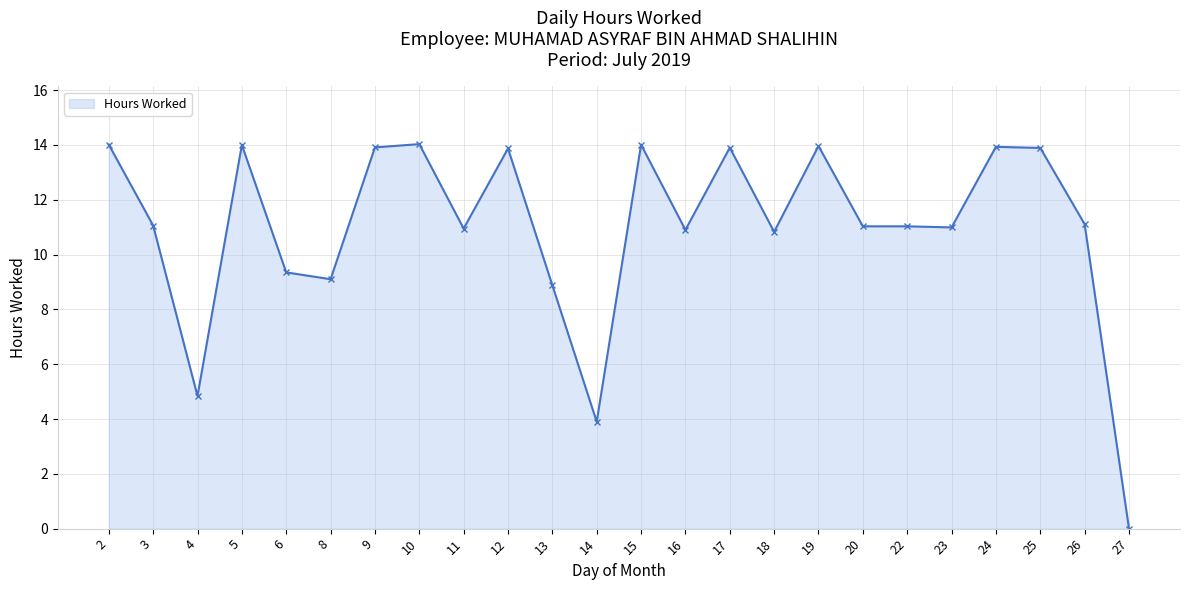

Is it true that the value at 15 is 14.0?

True